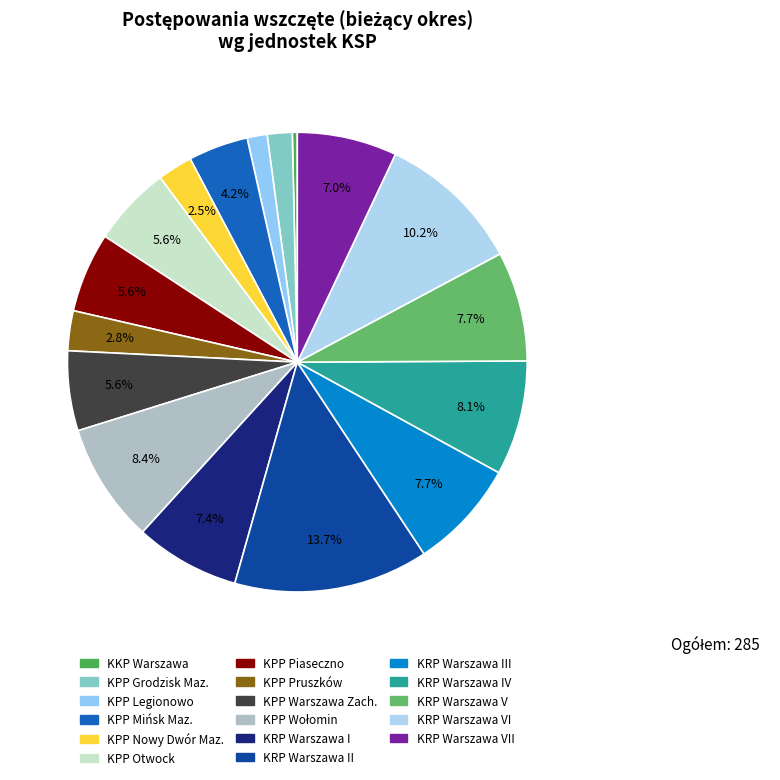

What is the smallest slice in the pie chart?

KKP Warszawa